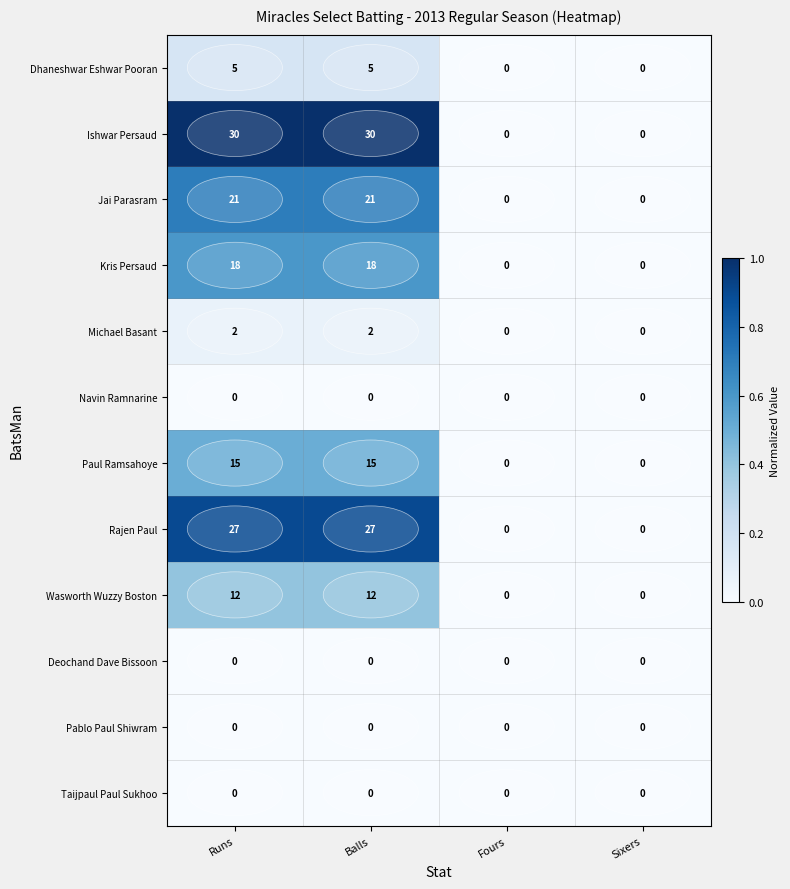

Is it true that Jai Parasram equals 0 at Fours?

True